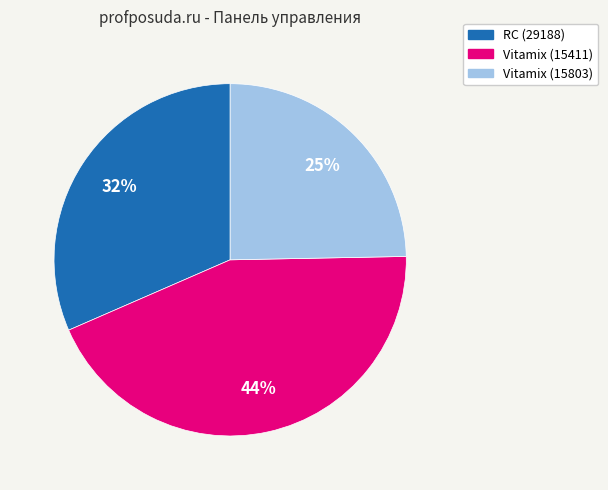

Rank the categories by value from lowest to highest.

Vitamix (15803), RC (29188), Vitamix (15411)